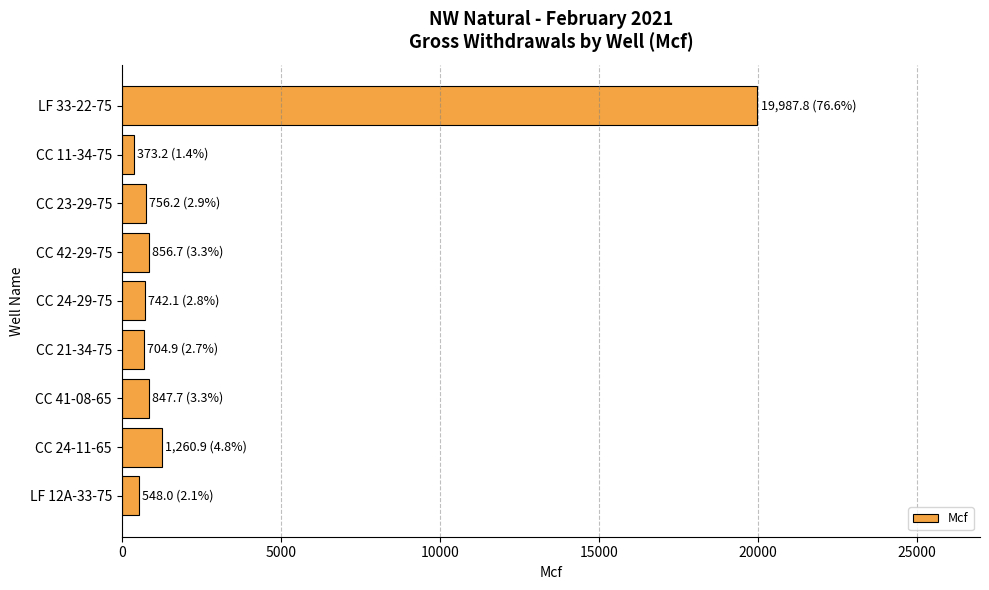

What is the ratio of the value at LF 33-22-75 to the value at CC 24-29-75?

26.9